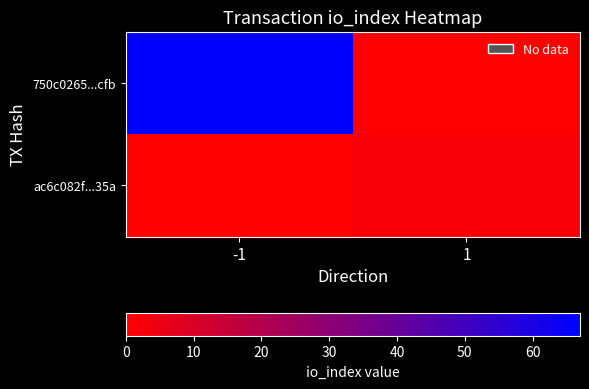

Count the number of data series in this chart.

2